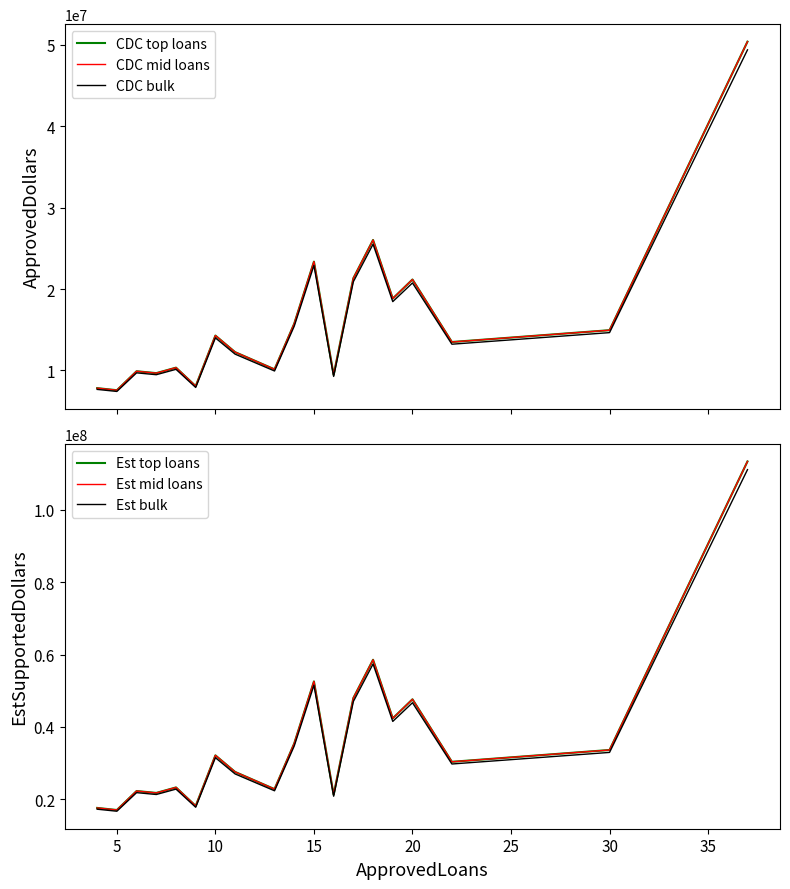

True or false: EstSupportedDollars has more than 0 interior local peaks.

True